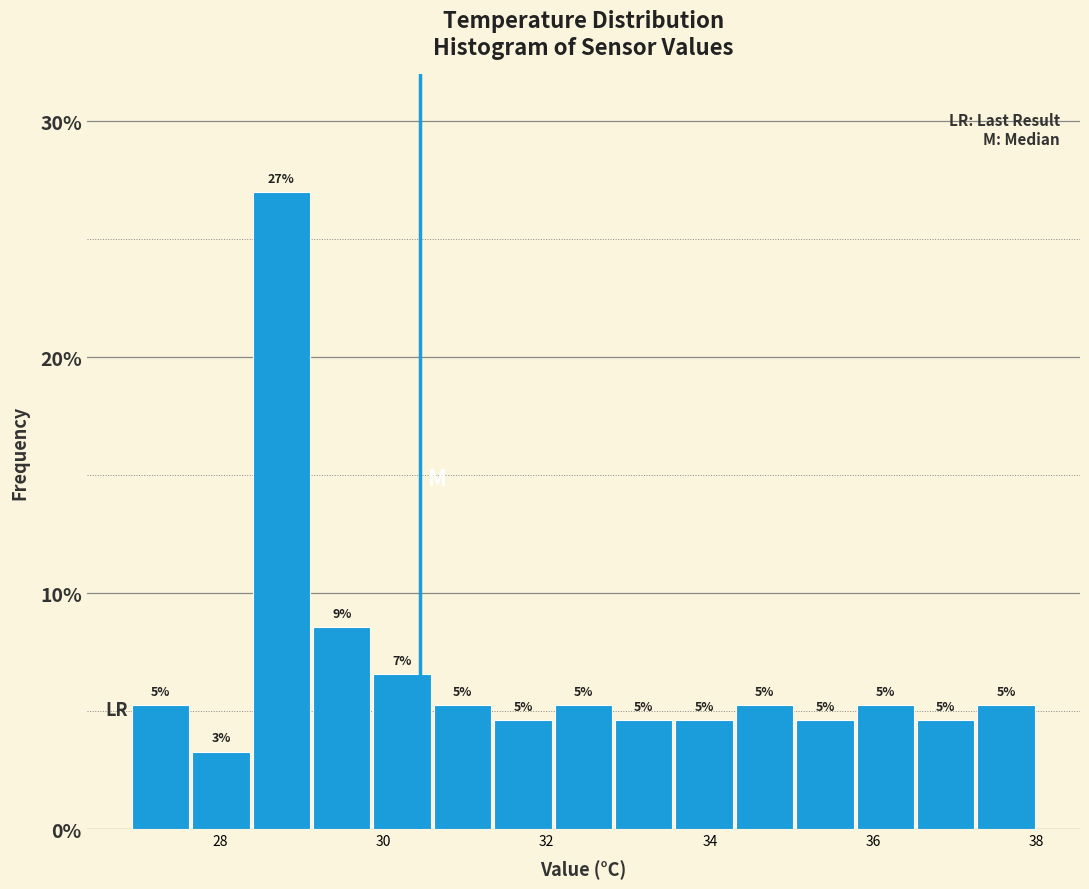

Read against the x-axis, roughly where is the centre of the tallest bar?

28.8